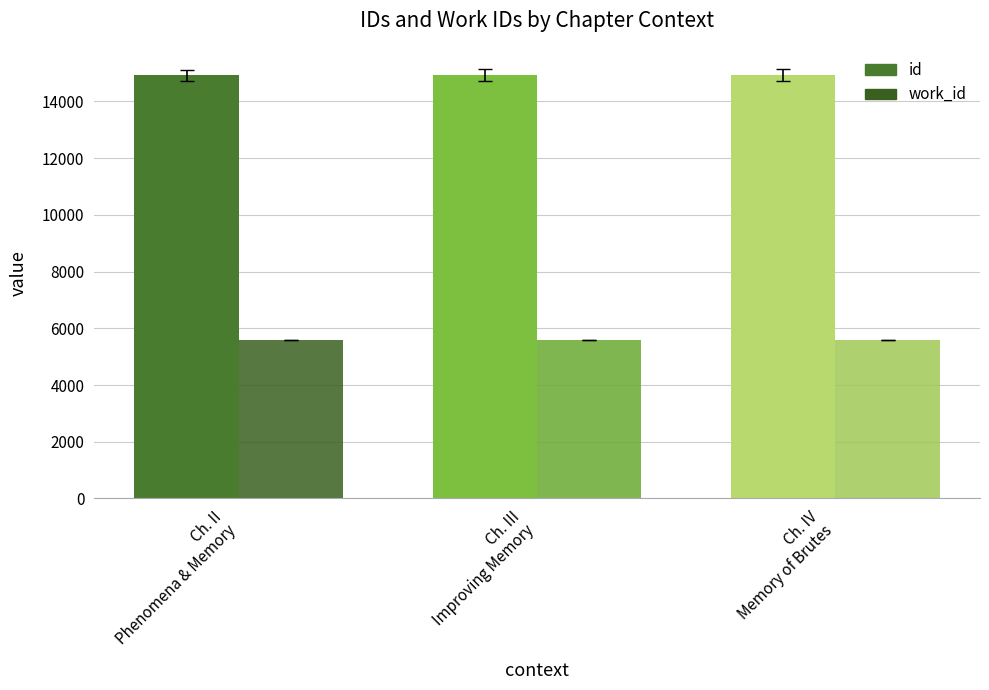

At how many categories does at least one series exceed 14331?

3